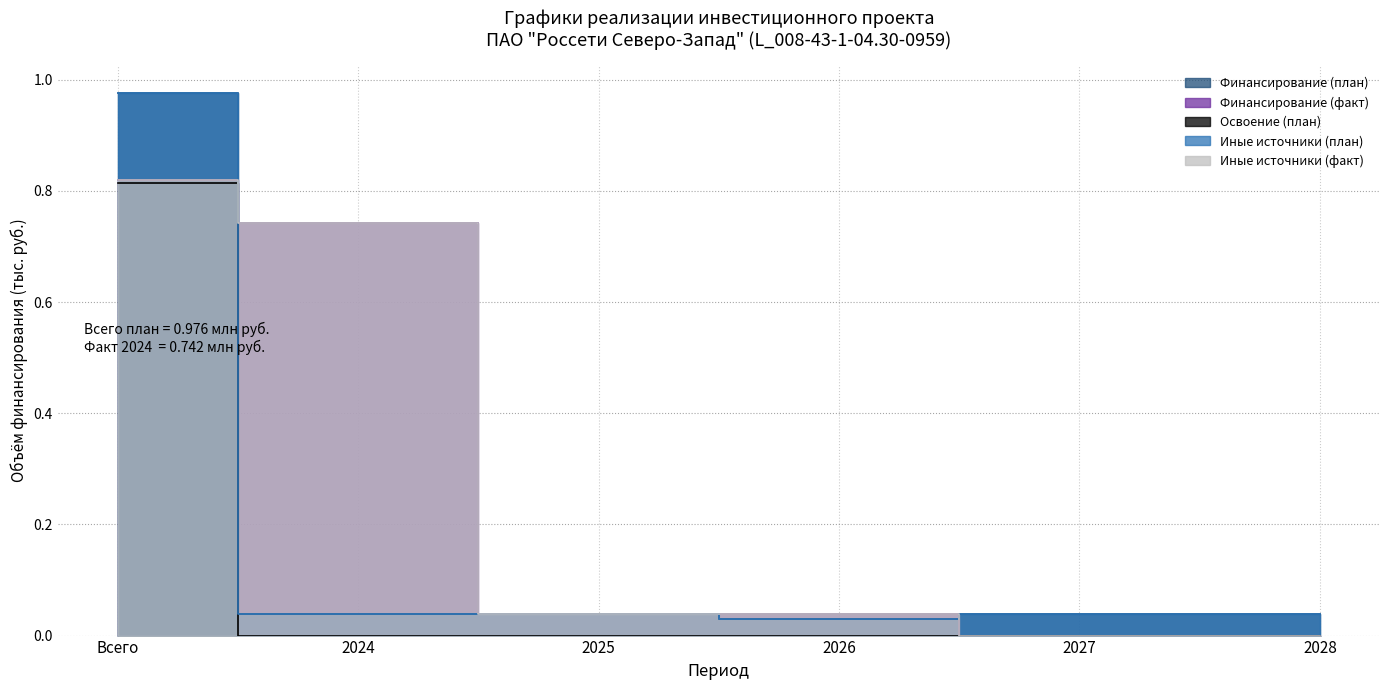

What is the maximum value for Финансирование (план)?

1.0